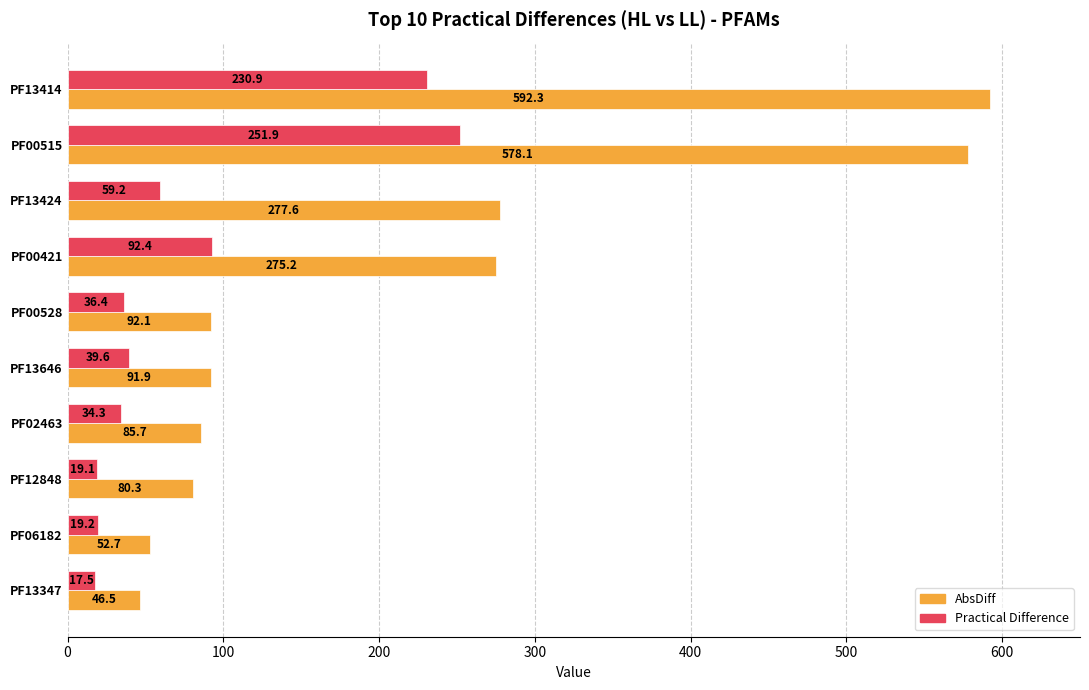

The value of AbsDiff at PF00528 is 92.1. True or false?

True